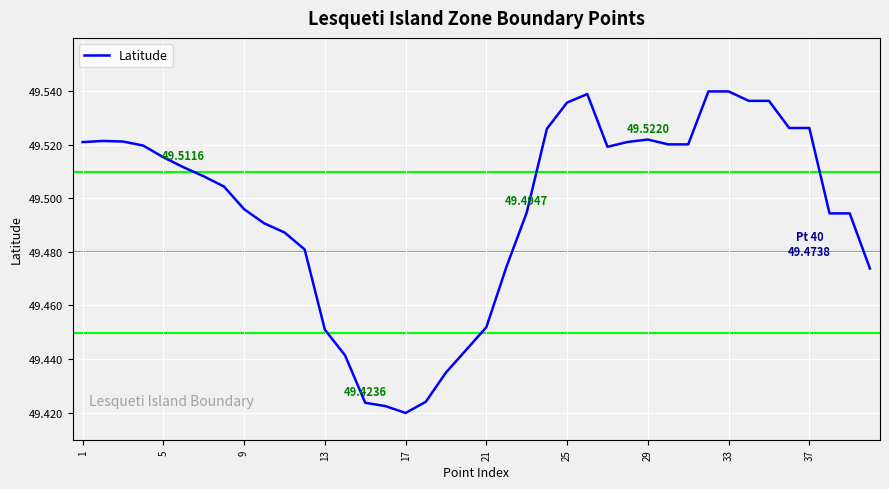

Which has a higher value, 21 or 9?

9